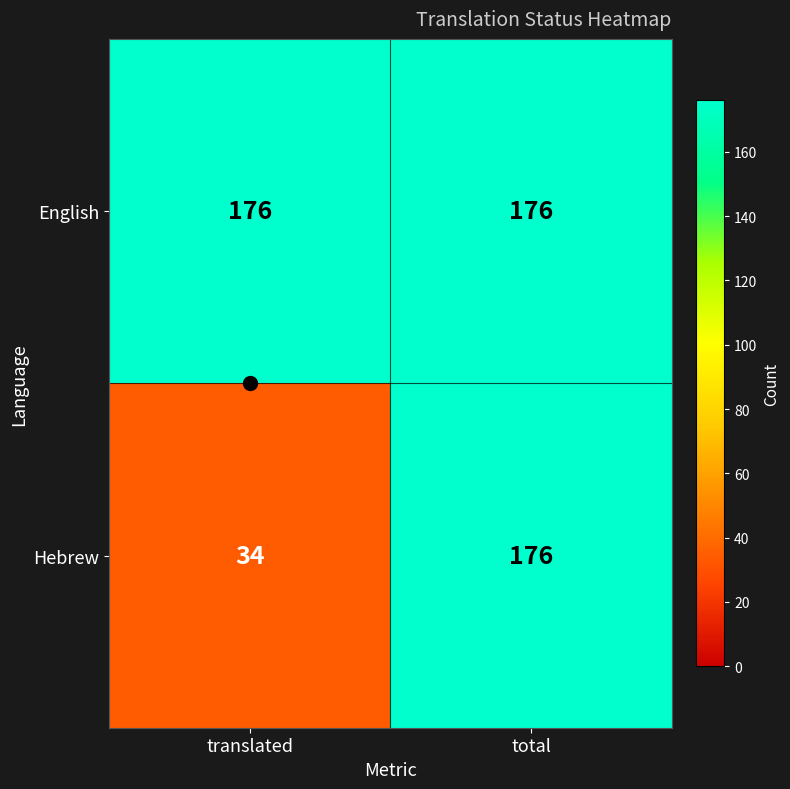

Rank the series by their average value, from lowest to highest.

Hebrew, English